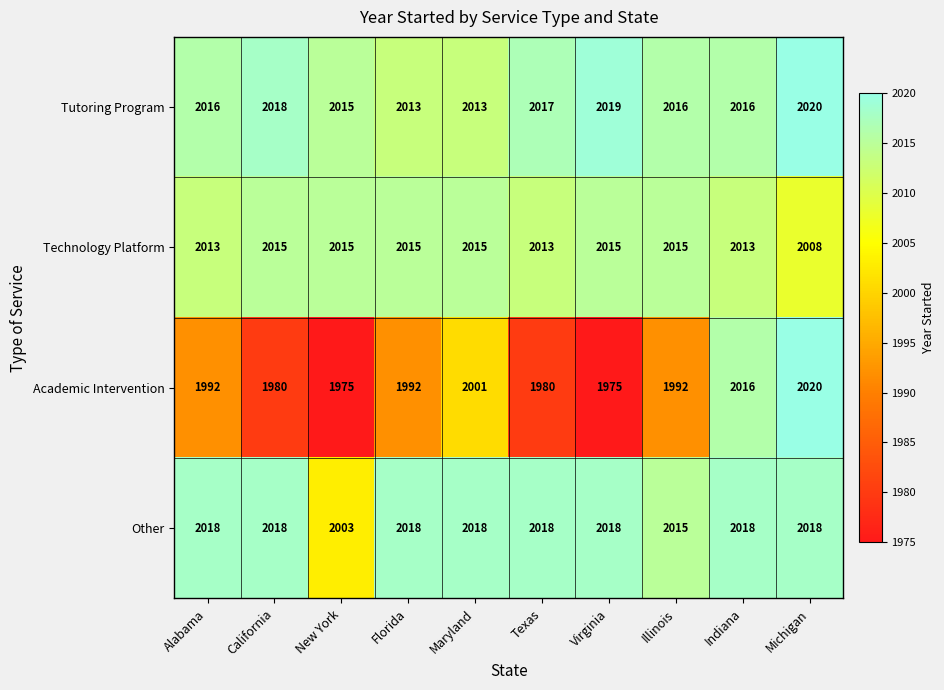

Is it true that Other equals 2018 at Texas?

True